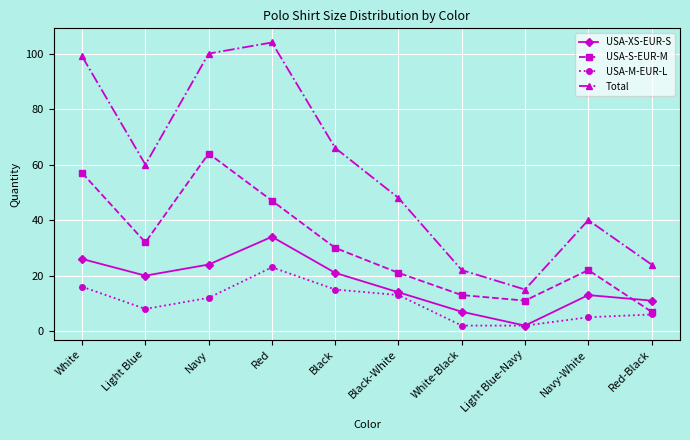

How many lines are shown in the chart?

4